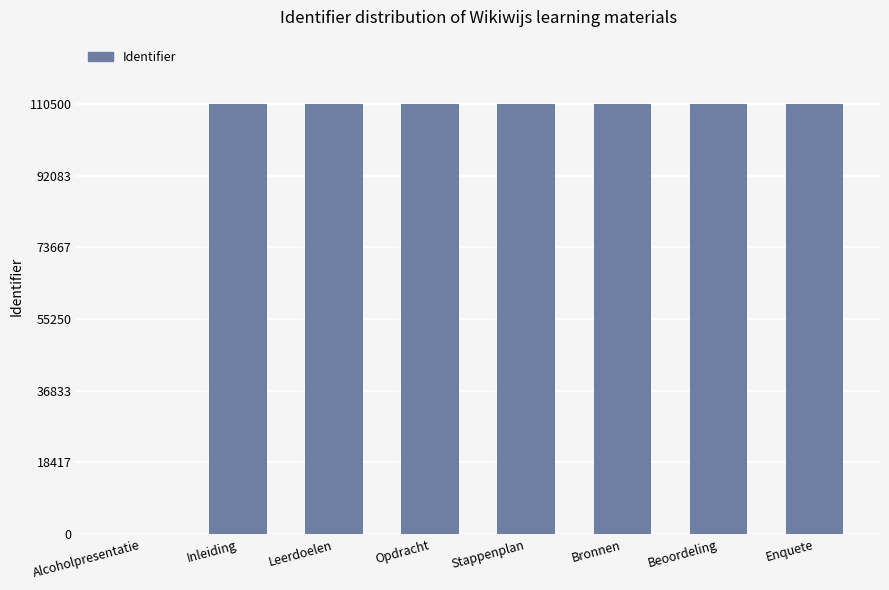

The value at Alcoholpresentatie is 0. True or false?

True